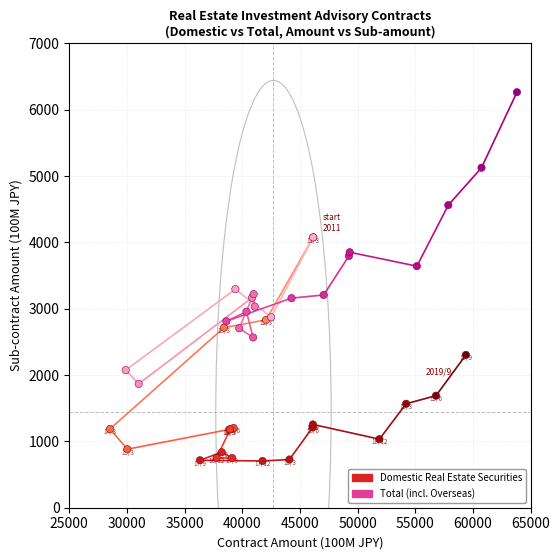

Which series reaches the maximum Y coordinate?

Total (incl. Overseas)